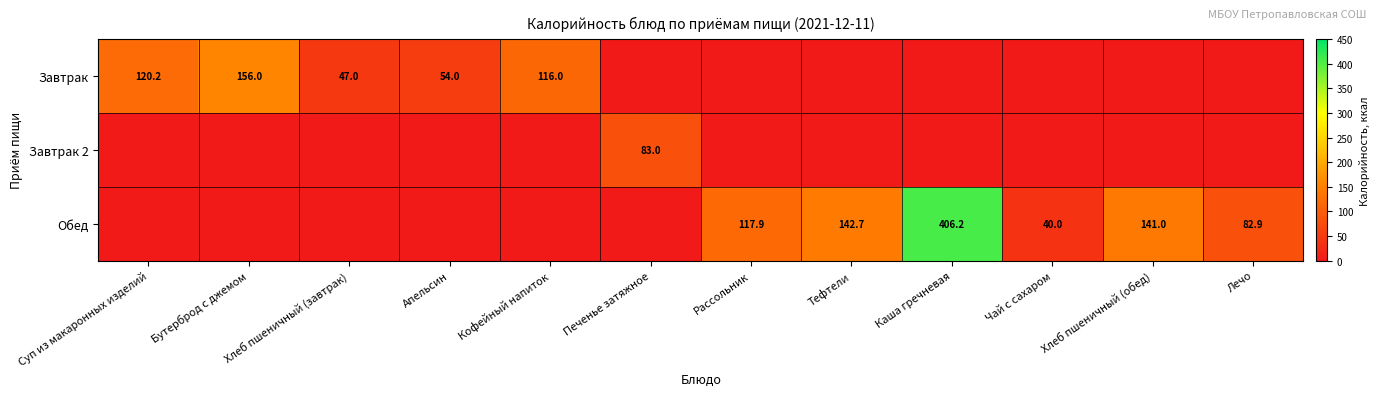

True or false: Завтрак has a value of 163.5 at Кофейный напиток.

False